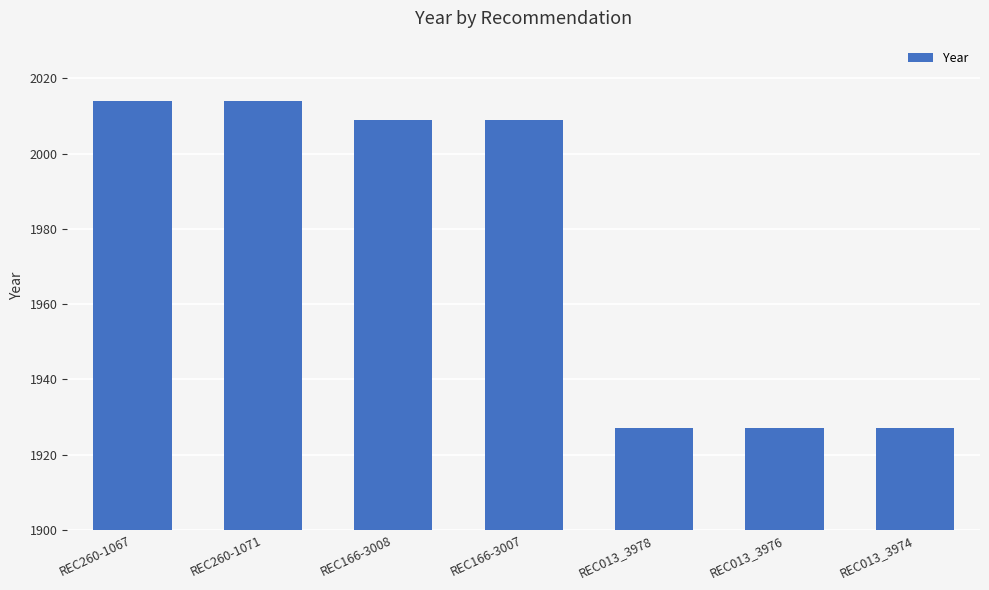

Where does the data first go above 2009?

REC260-1067